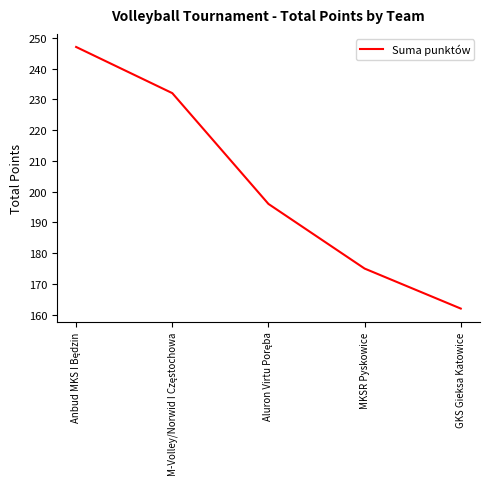

What is the smallest value displayed?

162